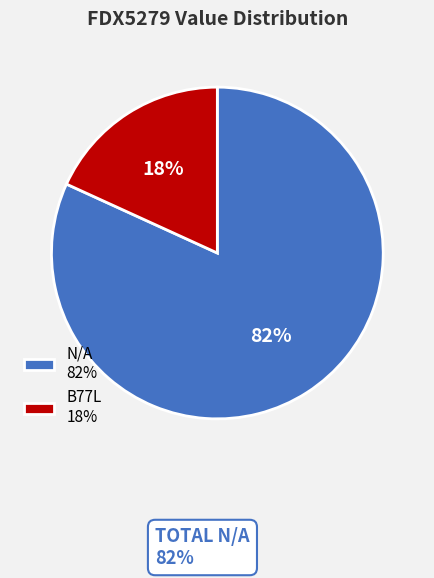

True or false: B77L accounts for 18% of the total.

True